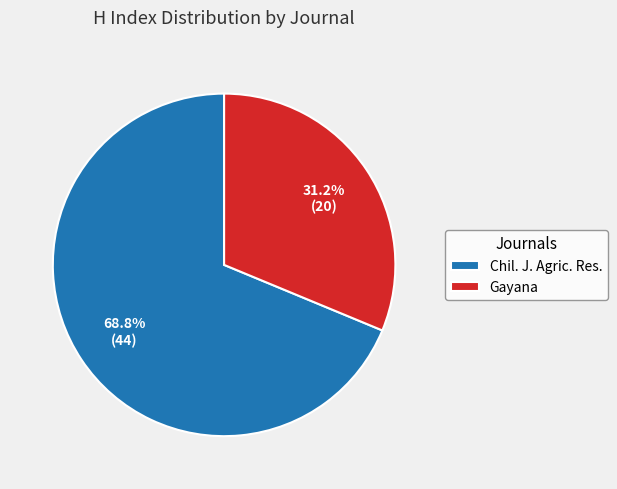

Does Gayana represent more than half of the total?

No